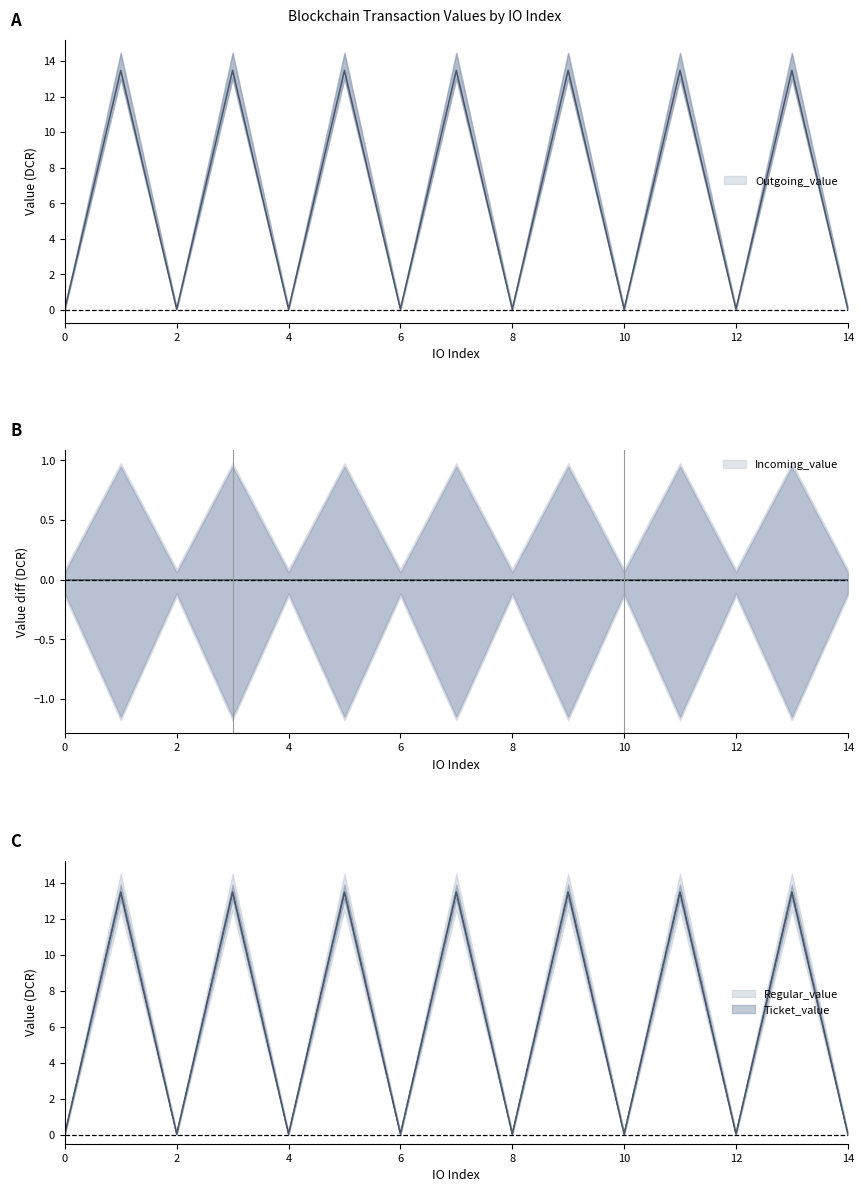

True or false: Outgoing_value and Incoming_value intersect in this chart.

False